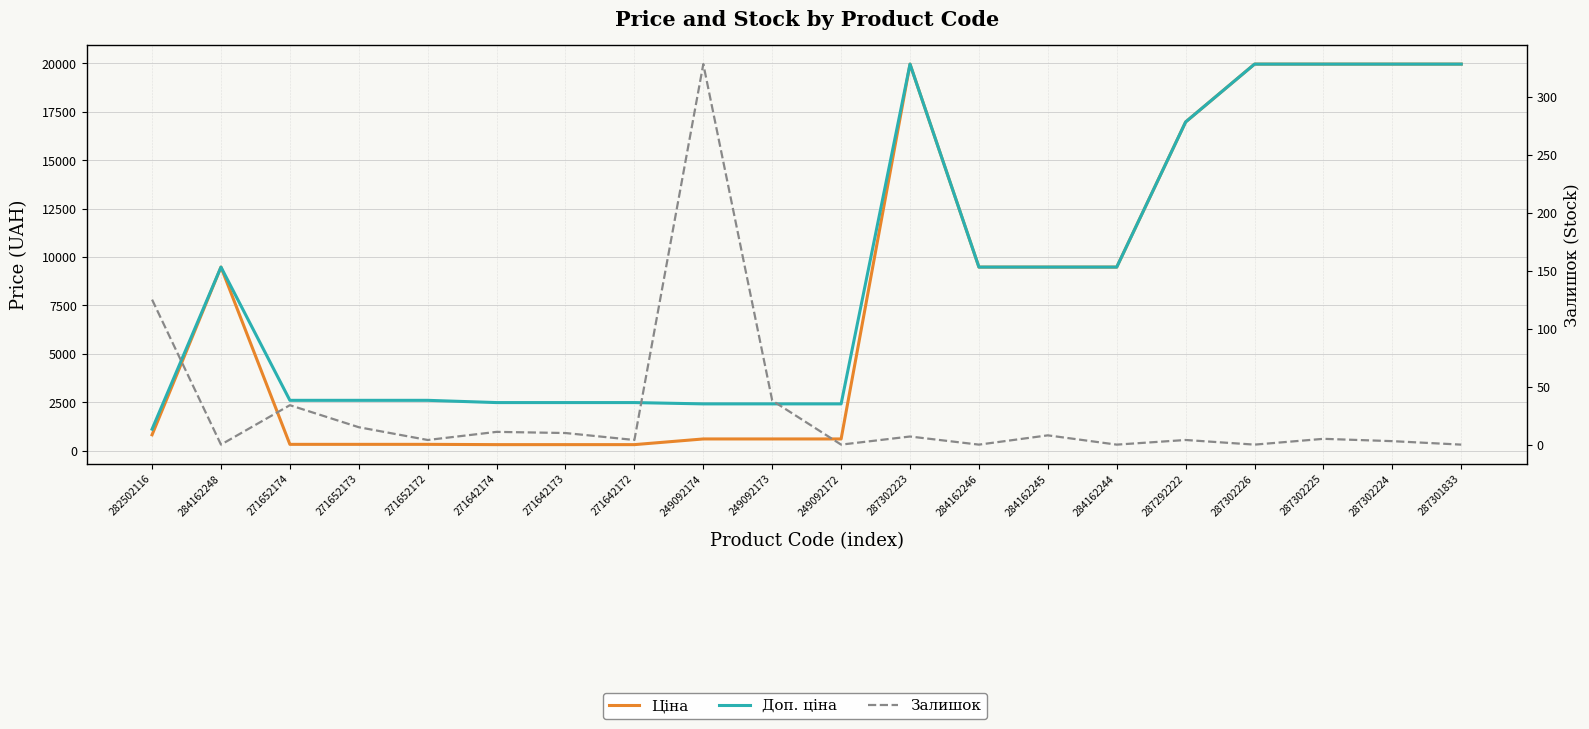

What is the difference between the maximum and minimum values in the Ціна series?

19653.9